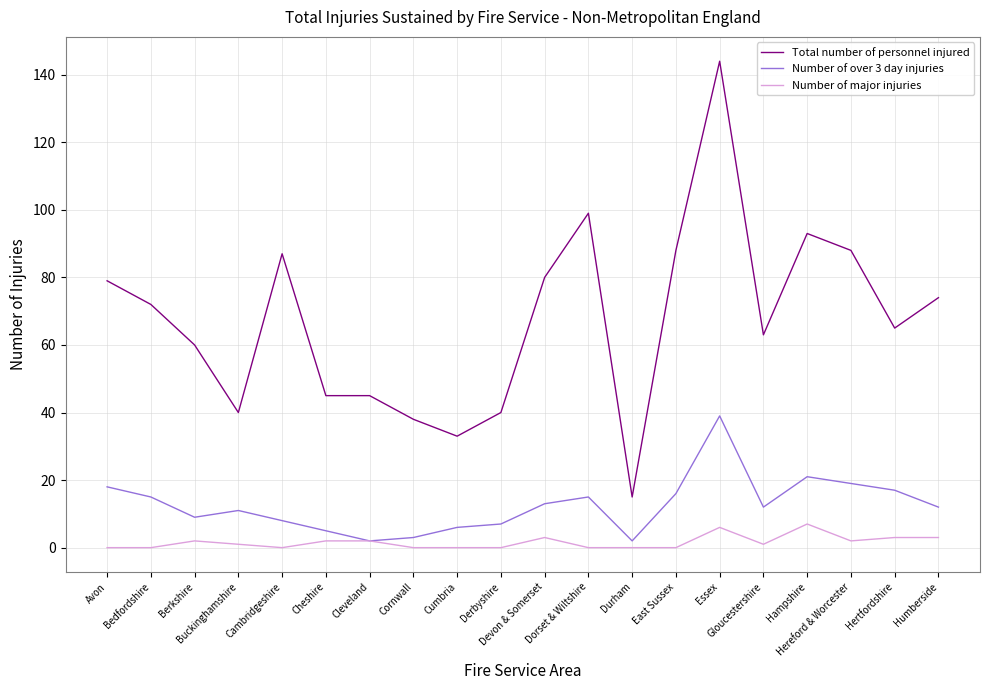

What is the maximum value shown in the chart?

144